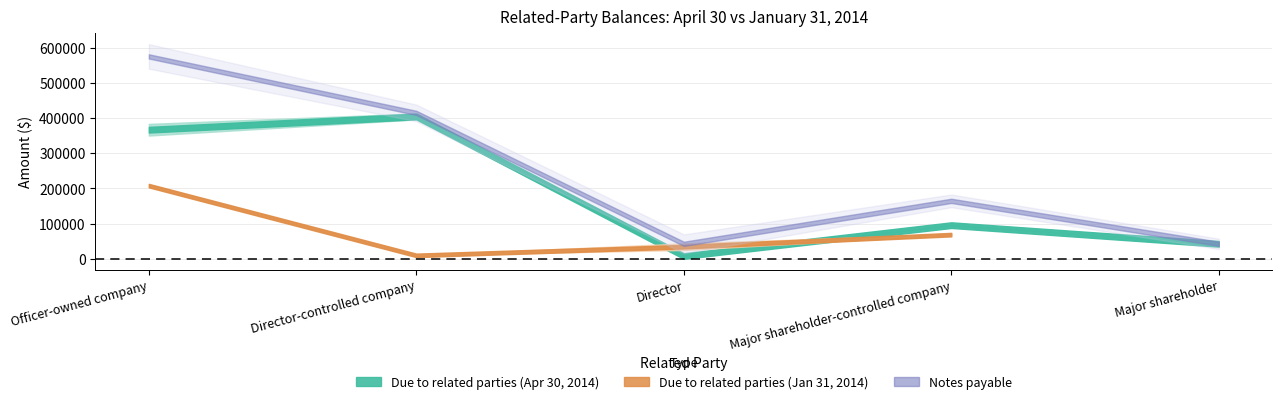

What is the total value across all series at Major shareholder?

85662